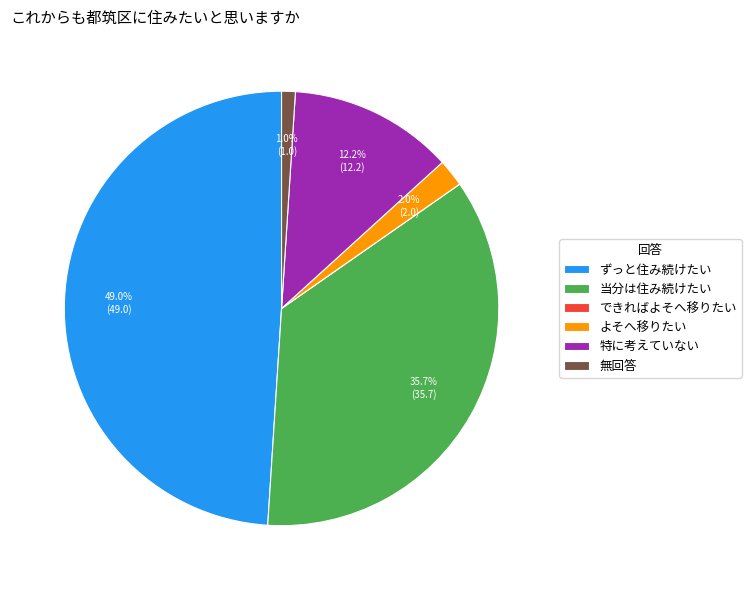

Do ずっと住み続けたい and 当分は住み続けたい together represent more than half of the pie?

Yes